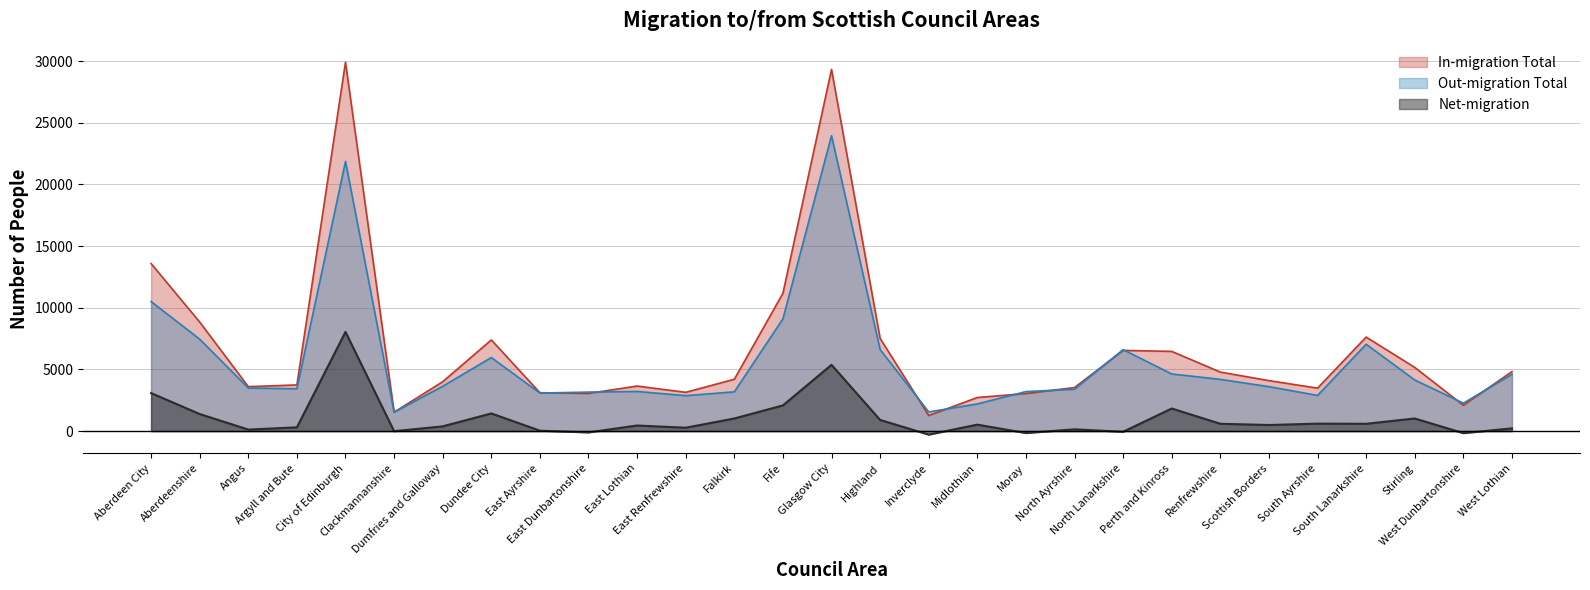

Reading left to right, transcribe all the data shown in this chart.

In-migration Total: Aberdeen City=13580	Aberdeenshire=8840	Angus=3600	Argyll and Bute=3740	City of Edinburgh=29900	Clackmannanshire=1530	Dumfries and Galloway=4000	Dundee City=7390	East Ayrshire=3110	East Dunbartonshire=3050	East Lothian=3650	East Renfrewshire=3140	Falkirk=4200	Fife=11170	Glasgow City=29320	Highland=7510	Inverclyde=1260	Midlothian=2720	Moray=3040	North Ayrshire=3530	North Lanarkshire=6540	Perth and Kinross=6460	Renfrewshire=4780	Scottish Borders=4090	South Ayrshire=3480	South Lanarkshire=7620	Stirling=5160	West Dunbartonshire=2090	West Lothian=4820
Out-migration Total: Aberdeen City=10500	Aberdeenshire=7450	Angus=3490	Argyll and Bute=3430	City of Edinburgh=21860	Clackmannanshire=1530	Dumfries and Galloway=3630	Dundee City=5960	East Ayrshire=3080	East Dunbartonshire=3160	East Lothian=3210	East Renfrewshire=2870	Falkirk=3180	Fife=9100	Glasgow City=23950	Highland=6610	Inverclyde=1550	Midlothian=2200	Moray=3200	North Ayrshire=3390	North Lanarkshire=6600	Perth and Kinross=4630	Renfrewshire=4190	Scottish Borders=3600	South Ayrshire=2890	South Lanarkshire=7040	Stirling=4140	West Dunbartonshire=2260	West Lothian=4600
Net-migration: Aberdeen City=3080	Aberdeenshire=1380	Angus=120	Argyll and Bute=300	City of Edinburgh=8040	Clackmannanshire=-10	Dumfries and Galloway=380	Dundee City=1430	East Ayrshire=30	East Dunbartonshire=-110	East Lothian=450	East Renfrewshire=270	Falkirk=1020	Fife=2080	Glasgow City=5370	Highland=900	Inverclyde=-290	Midlothian=520	Moray=-160	North Ayrshire=140	North Lanarkshire=-60	Perth and Kinross=1830	Renfrewshire=590	Scottish Borders=490	South Ayrshire=600	South Lanarkshire=590	Stirling=1020	West Dunbartonshire=-170	West Lothian=220